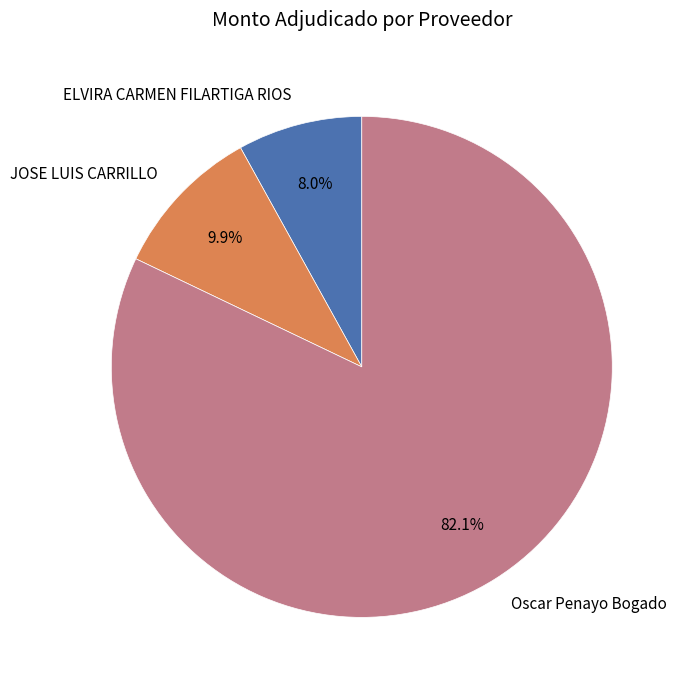

Is there a majority slice in this chart?

Yes